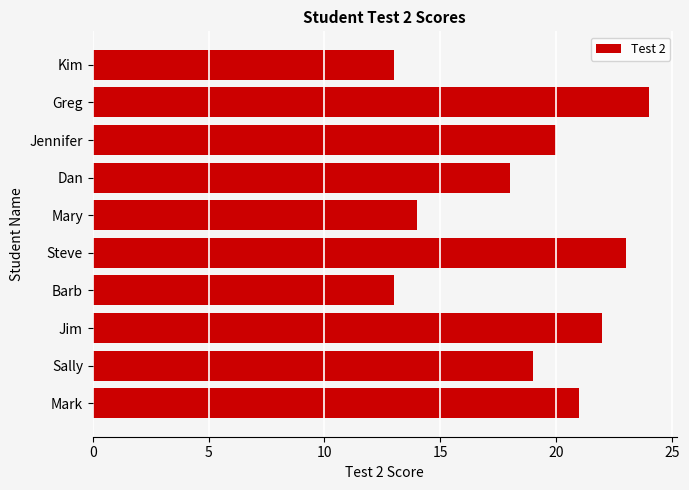

Does the chart contain any negative values?

No